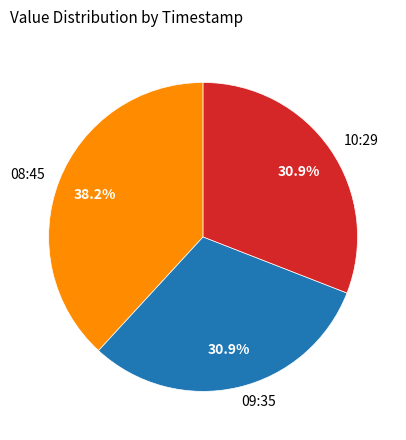

How many segments does this pie chart have?

3